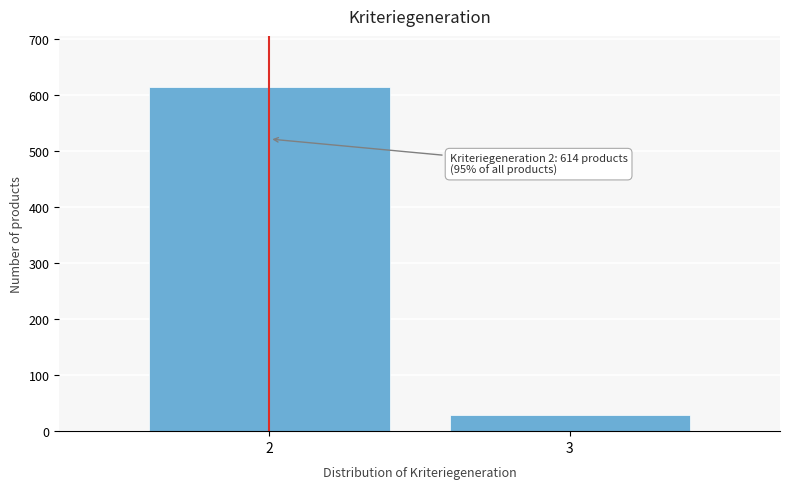

Reading left to right, what are all the values shown in this chart?

614	29